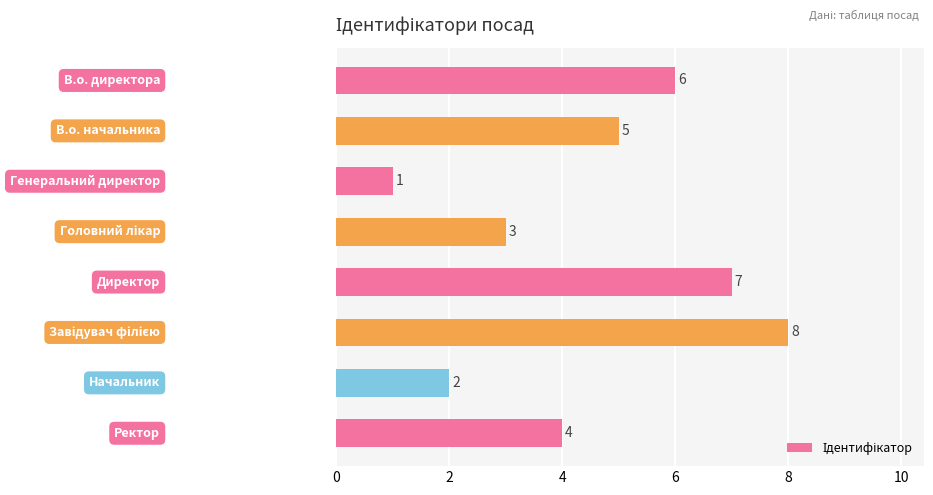

What is the value of the 4th bar from the top?

3